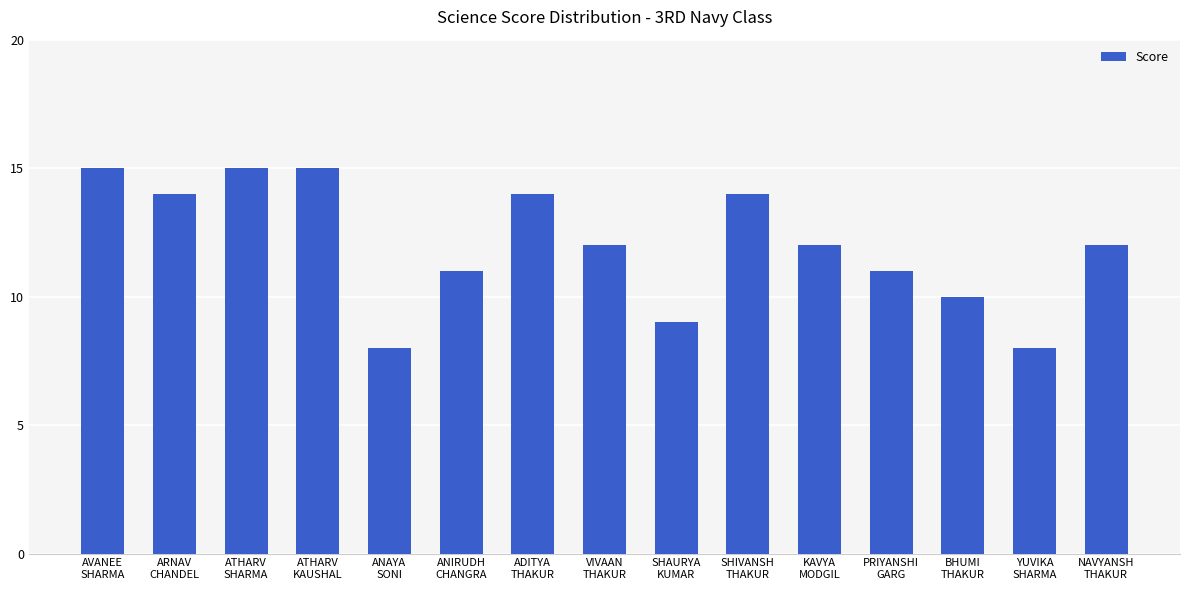

What is the average value?

12